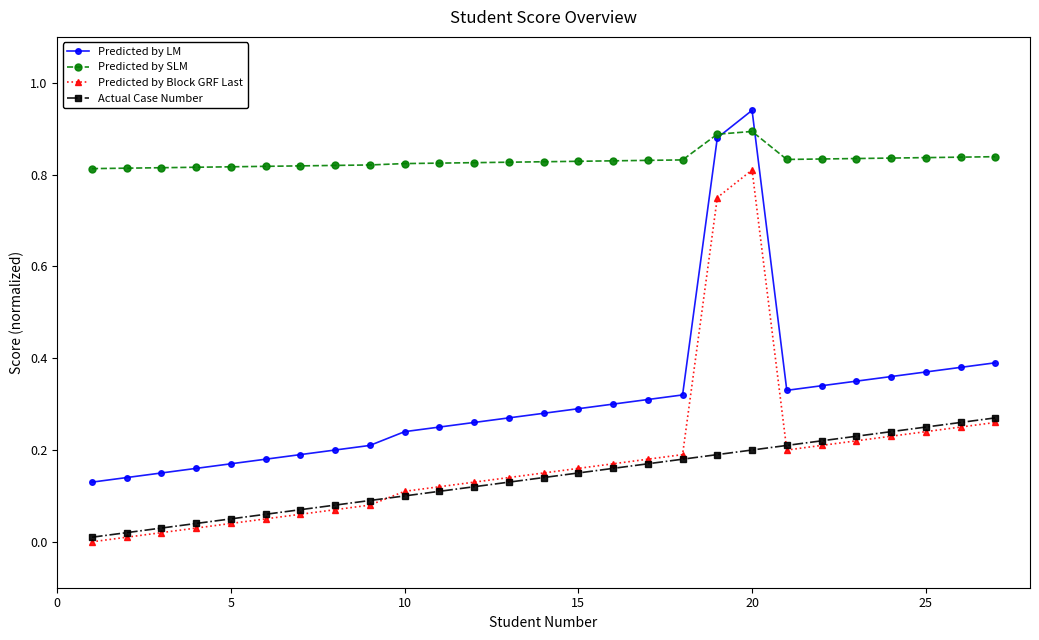

True or false: Predicted by SLM and Actual Case Number intersect in this chart.

False